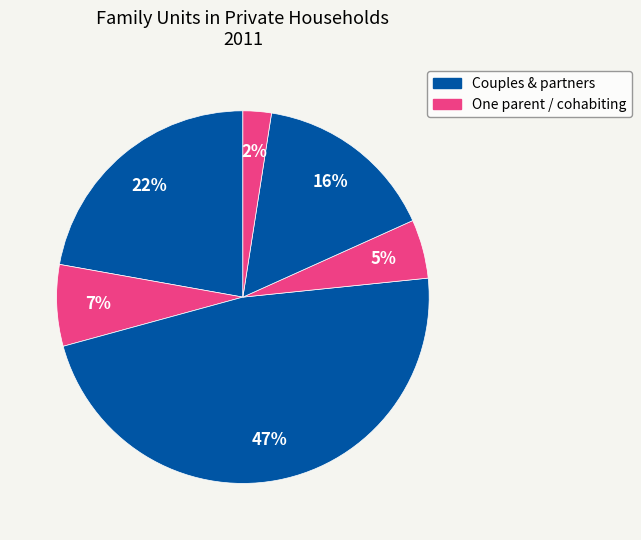

Count the number of slices in the pie.

6